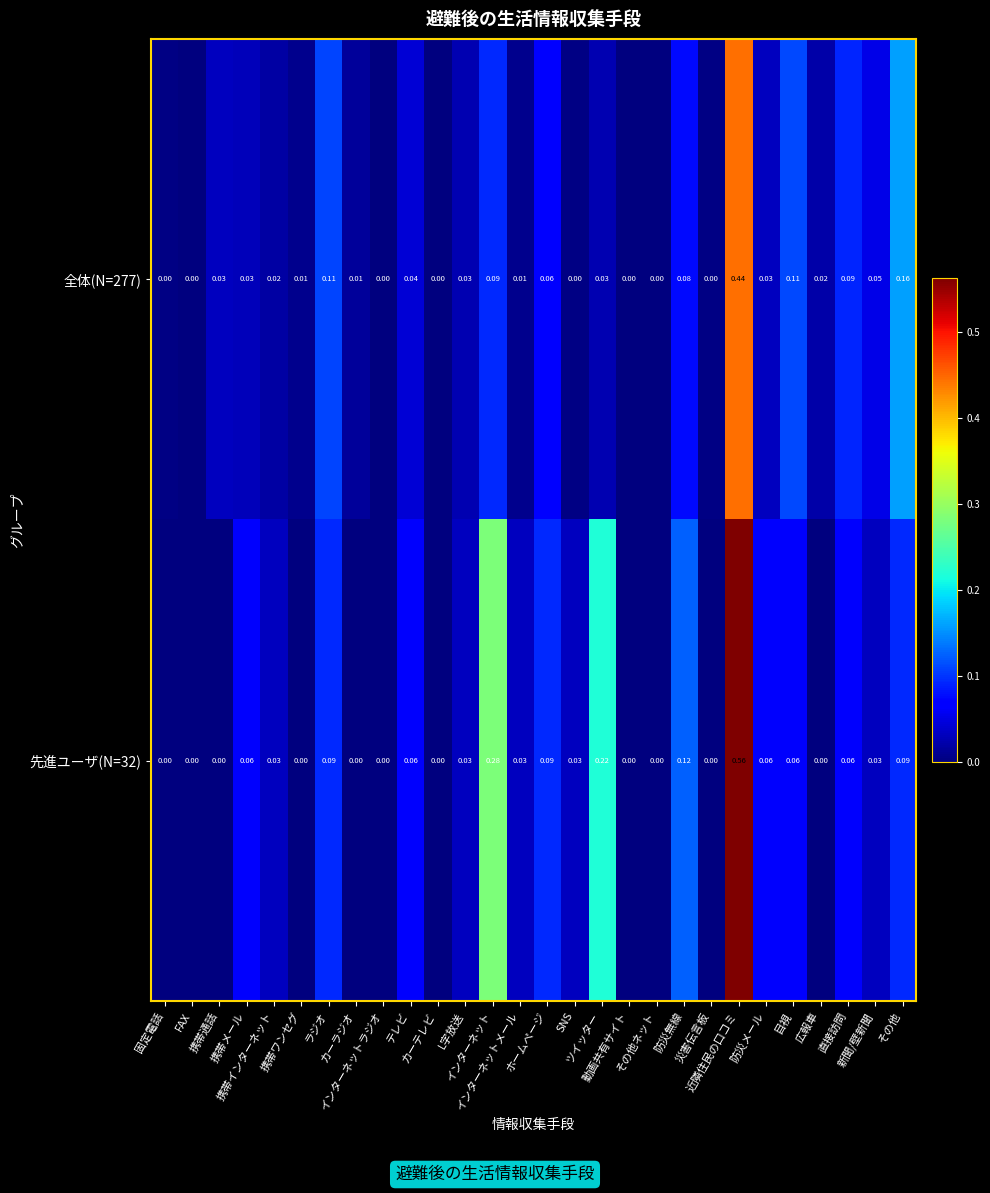

Reading left to right, list all the values displayed in this chart.

全体(N=277): 固定電話=0.0	FAX=0.0	携帯通話=0.0	携帯メール=0.0	携帯インターネット=0.0	携帯ワンセグ=0.0	ラジオ=0.1	カーラジオ=0.0	インターネットラジオ=0.0	テレビ=0.0	カーテレビ=0.0	L字放送=0.0	インターネット=0.1	インターネットメール=0.0	ホームページ=0.1	SNS=0.0	ツイッター=0.0	動画共有サイト=0.0	その他ネット=0.0	防災無線=0.1	災害伝言板=0.0	近隣住民の口コミ=0.4	防災メール=0.0	目視=0.1	広報車=0.0	直接訪問=0.1	新聞/壁新聞=0.1	その他=0.2
先進ユーザ(N=32): 固定電話=0.0	FAX=0.0	携帯通話=0.0	携帯メール=0.1	携帯インターネット=0.0	携帯ワンセグ=0.0	ラジオ=0.1	カーラジオ=0.0	インターネットラジオ=0.0	テレビ=0.1	カーテレビ=0.0	L字放送=0.0	インターネット=0.3	インターネットメール=0.0	ホームページ=0.1	SNS=0.0	ツイッター=0.2	動画共有サイト=0.0	その他ネット=0.0	防災無線=0.1	災害伝言板=0.0	近隣住民の口コミ=0.6	防災メール=0.1	目視=0.1	広報車=0.0	直接訪問=0.1	新聞/壁新聞=0.0	その他=0.1